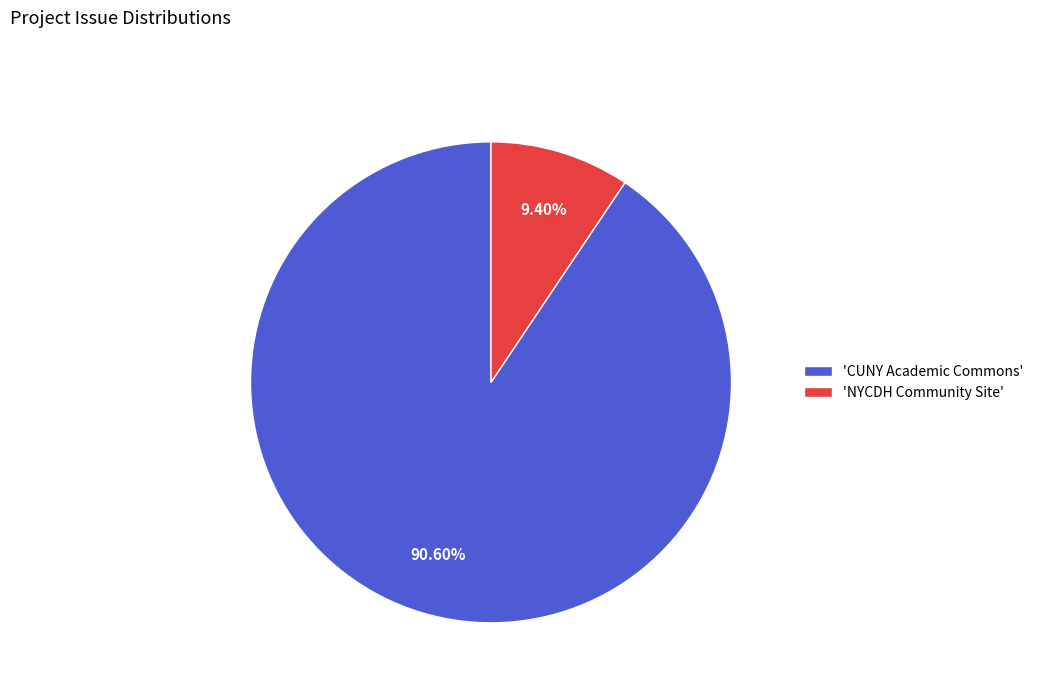

To the nearest percent, what is the difference between the largest and smallest slice percentages?

81%